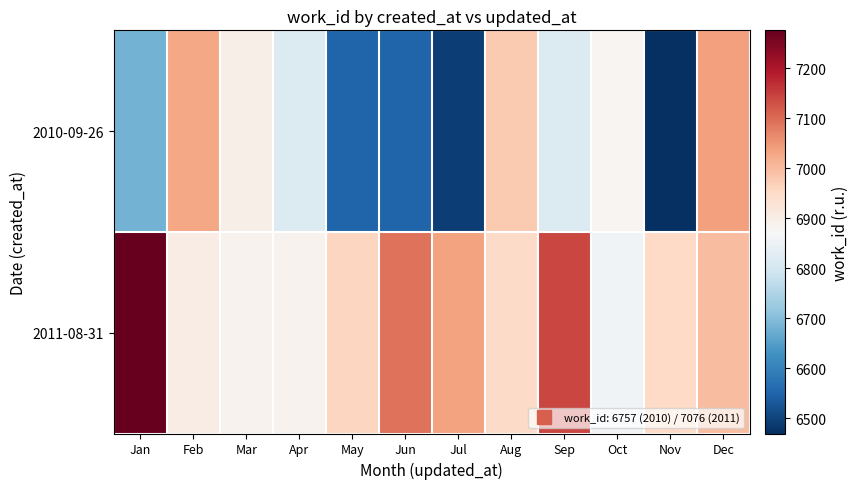

At which category is the sum across all series the highest?

Dec